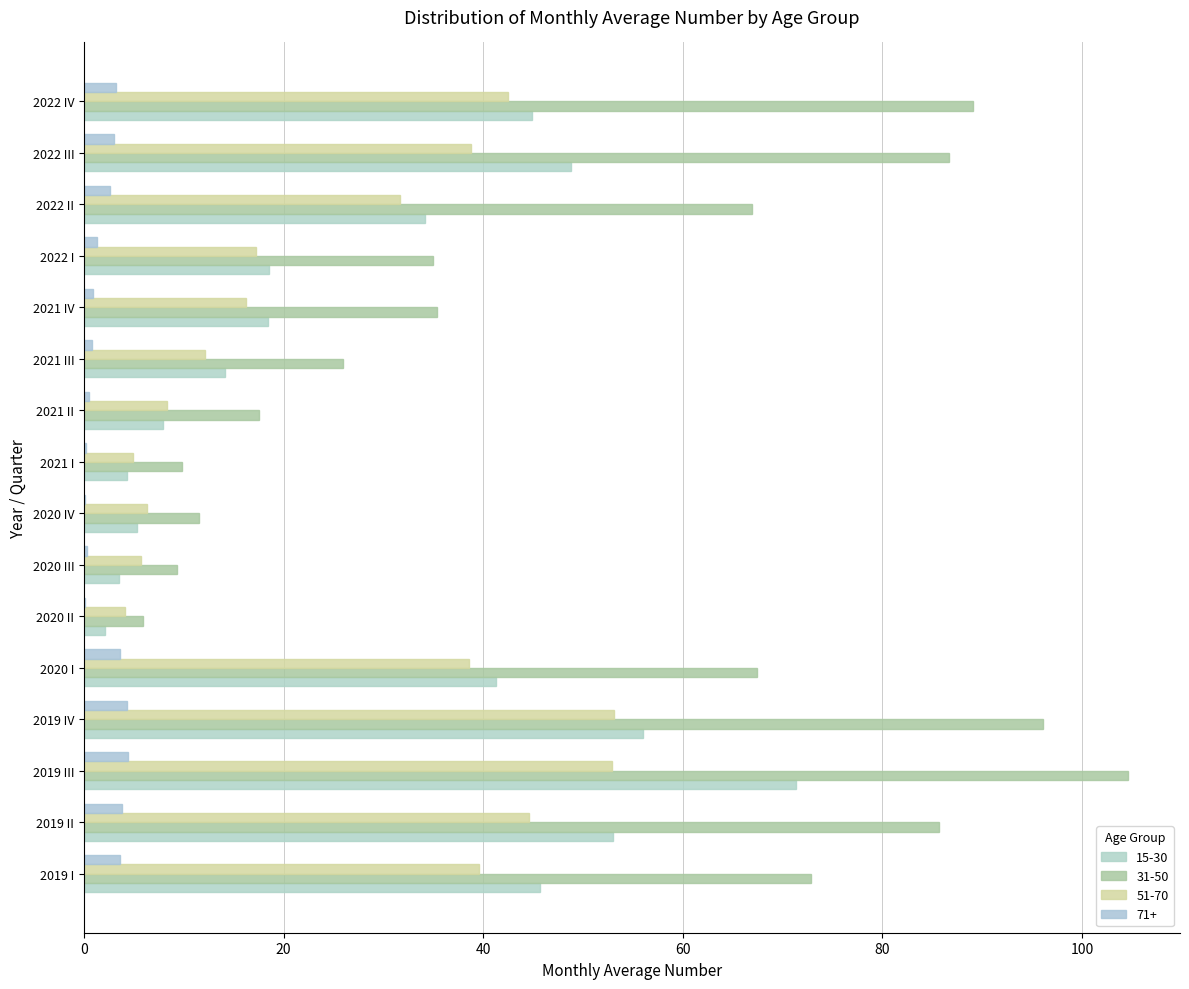

How many data points does each series have?

16